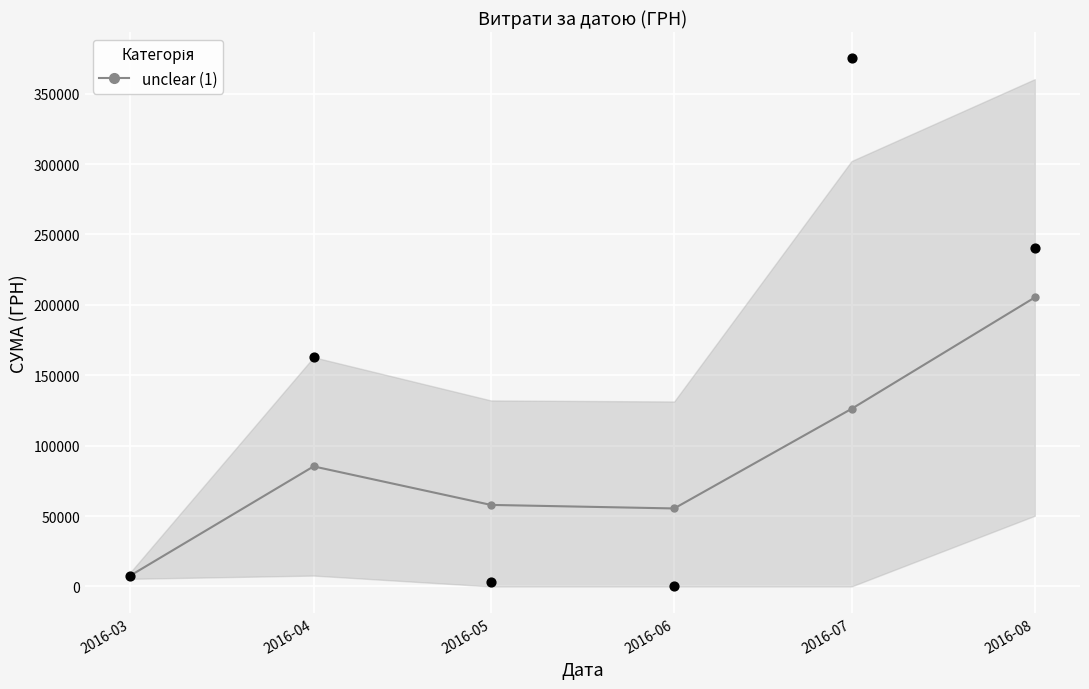

What is the change in value from 2016-06 to 2016-07?

+70736.4